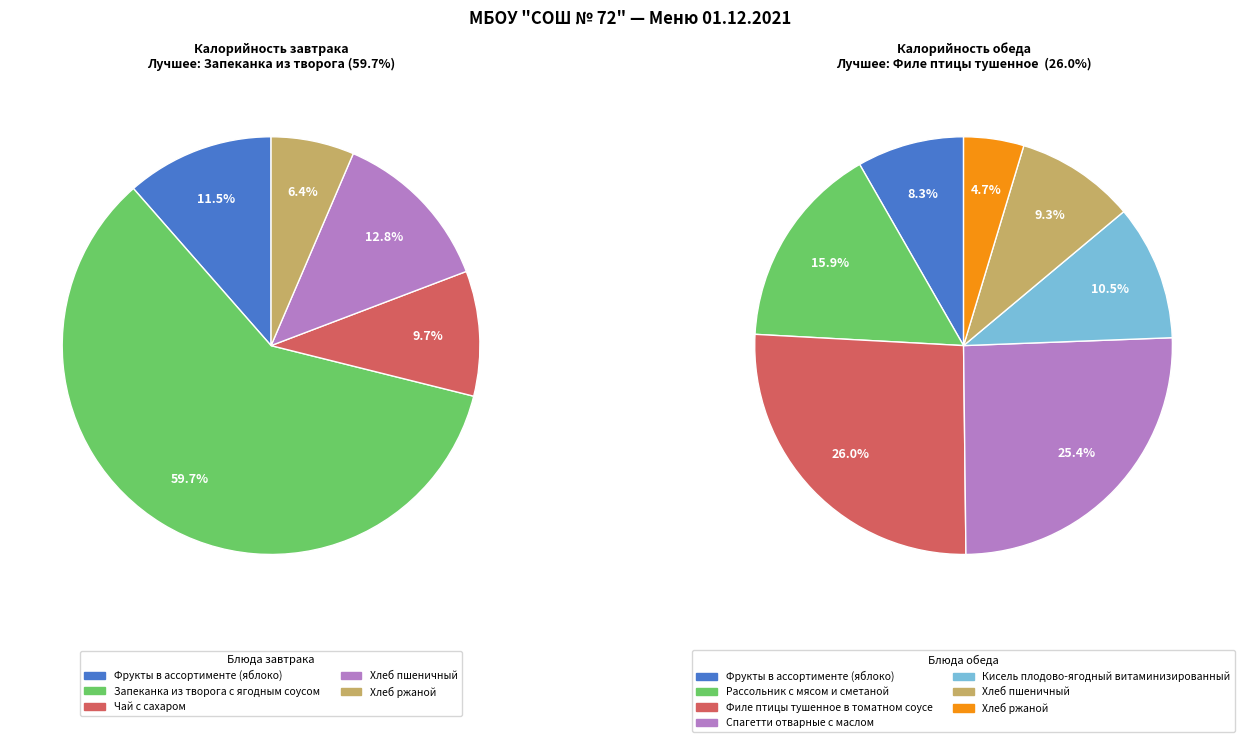

Which has a higher value, Хлеб пшеничный or Чай с сахаром?

Хлеб пшеничный